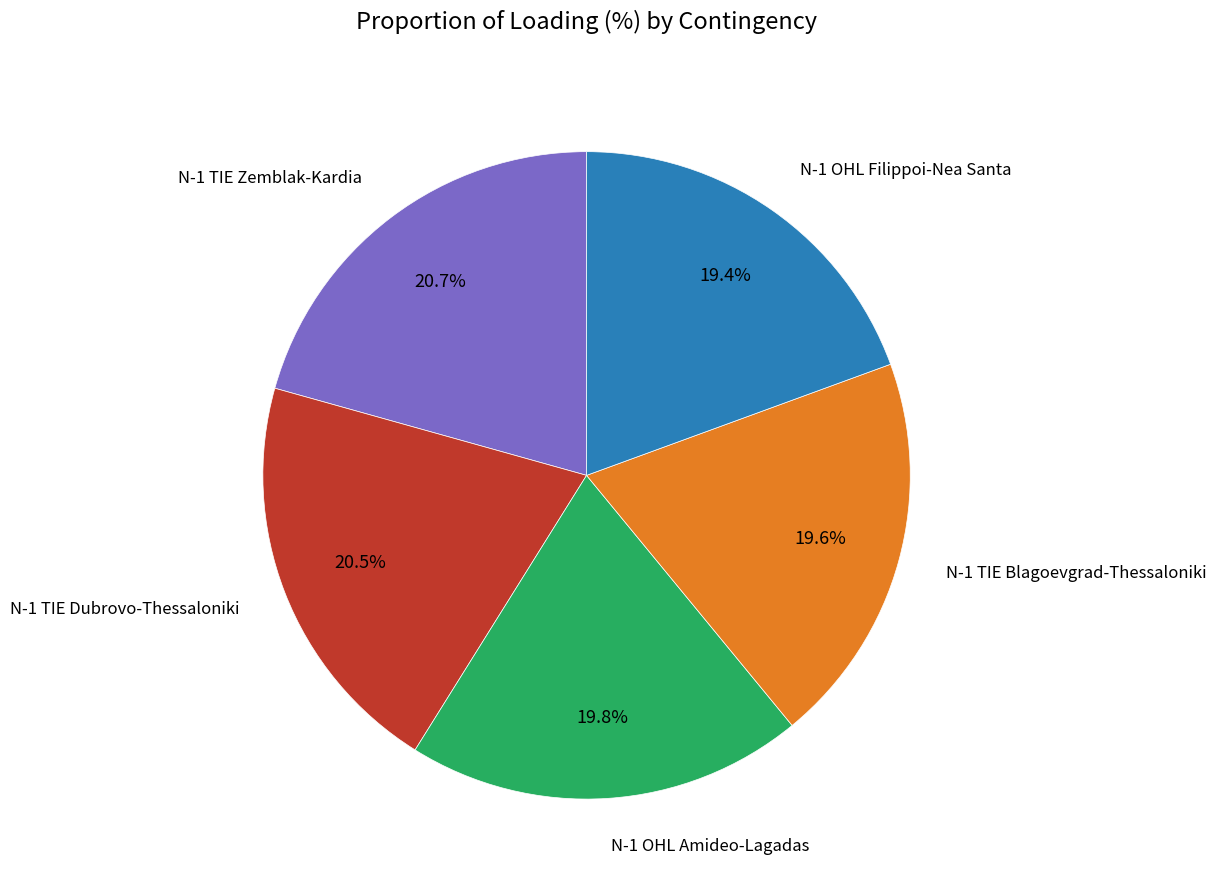

Is there any slice that represents more than half of the pie?

No